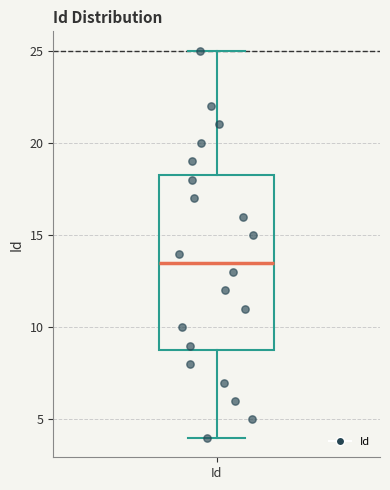

Where does the median line of the box for Id sit on the y-axis? The values are not printed on the chart, so give them approximately, as read against the axis.

13.5